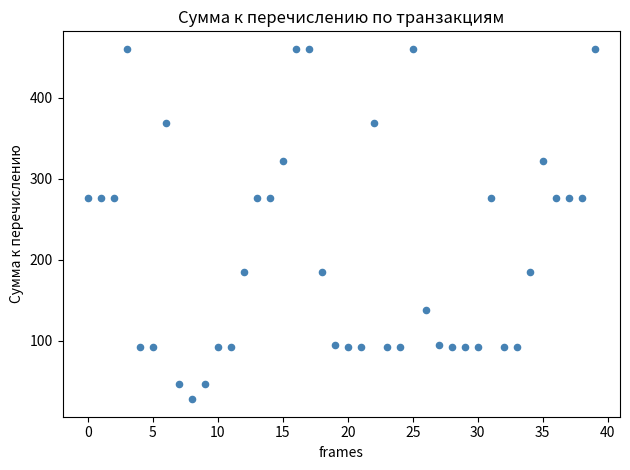

What is the range of Y values (max minus min)?

432.6